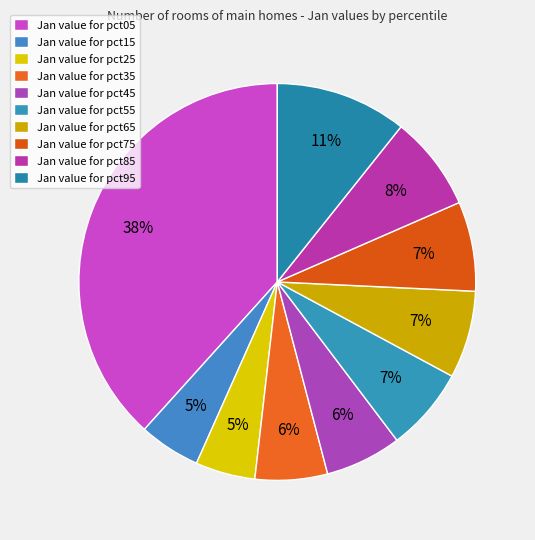

To the nearest percent, what is the average slice percentage?

10%